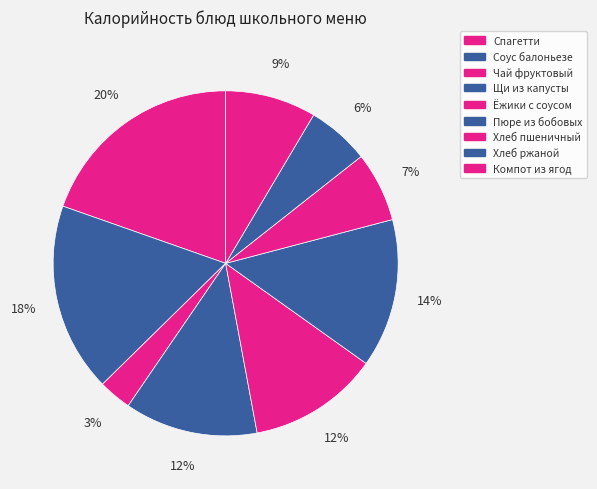

Count the number of slices in the pie.

9